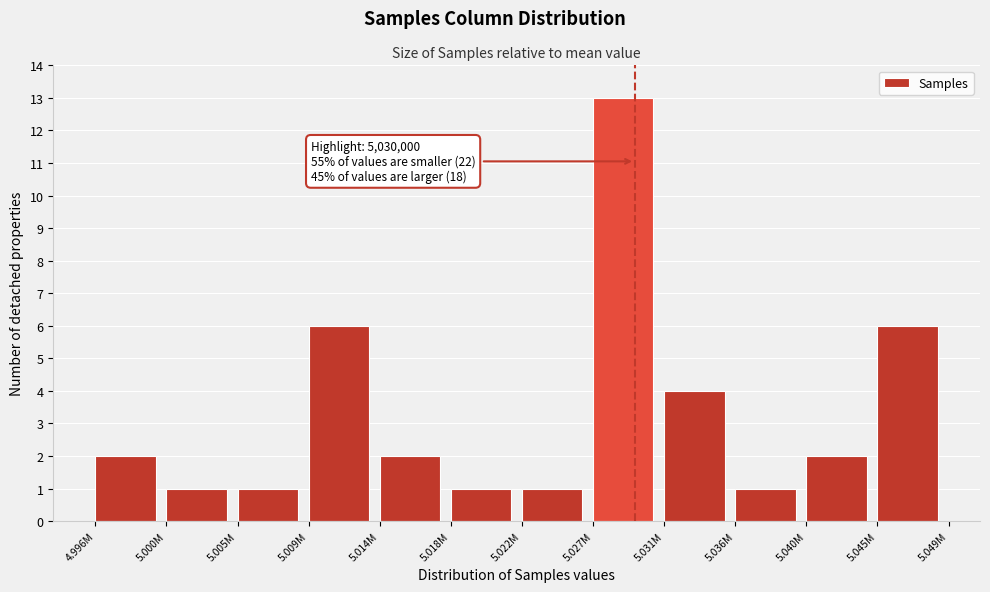

Reading left to right, list all the values displayed in this chart.

4.996M=2	5.000M=1	5.005M=1	5.009M=6	5.014M=2	5.018M=1	5.022M=1	5.027M=13	5.031M=4	5.036M=1	5.040M=2	5.045M=6